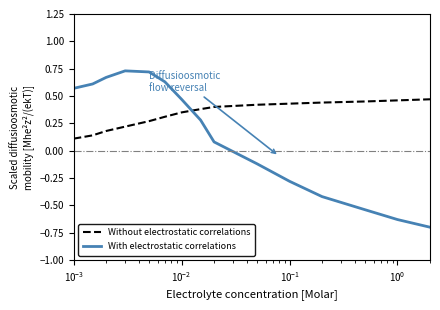

What is the minimum value for With electrostatic correlations?

-0.7